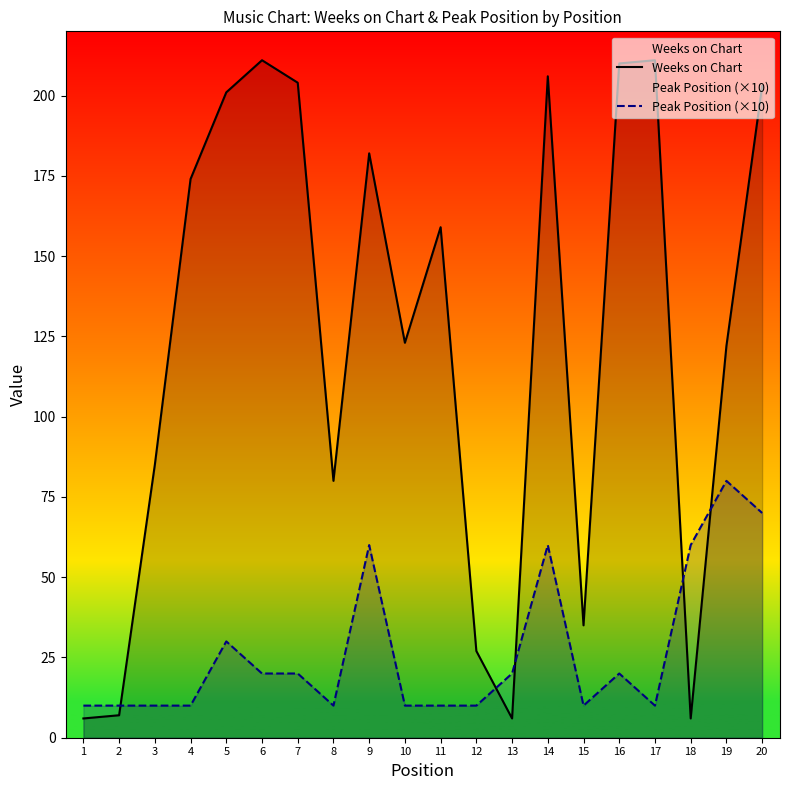

What value does the Weeks on Chart series have at 17, to the nearest 50?

200